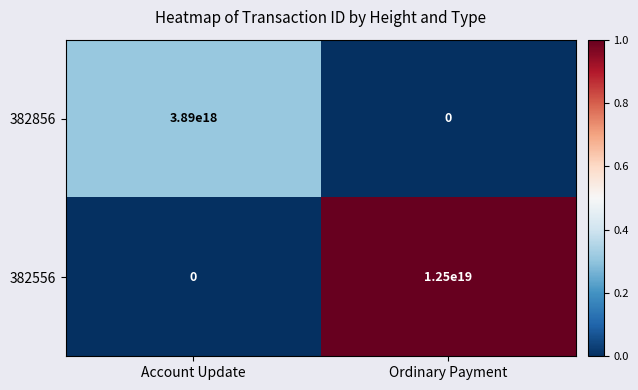

At how many categories does at least one series exceed 0?

2